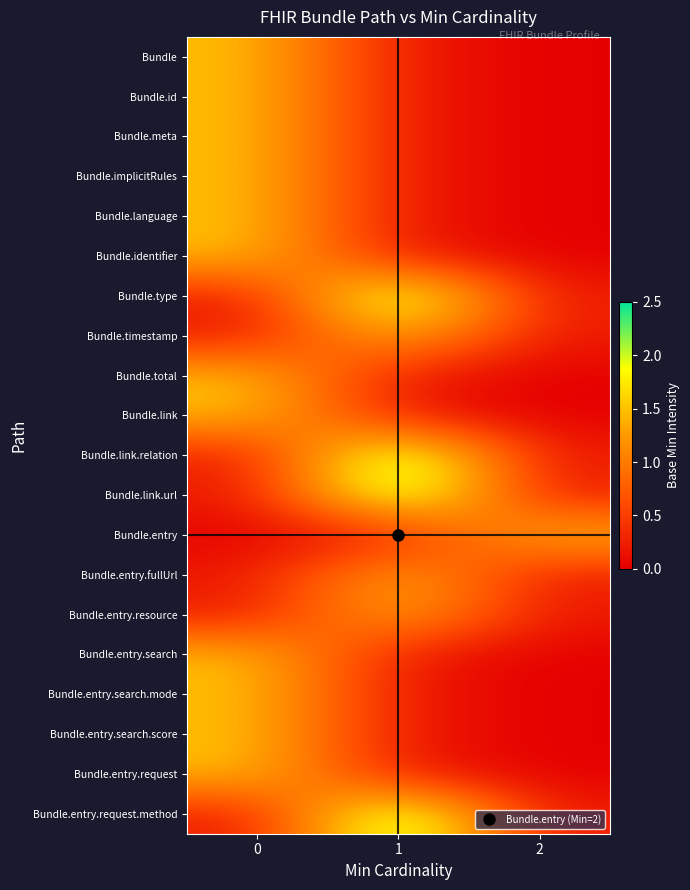

Reading left to right, list all the values displayed in this chart.

Bundle: 0=1.5	1=0.2	2=0.0
Bundle.id: 0=1.5	1=0.2	2=0.0
Bundle.meta: 0=1.5	1=0.2	2=0.0
Bundle.implicitRules: 0=1.5	1=0.2	2=0.0
Bundle.language: 0=1.5	1=0.2	2=0.0
Bundle.identifier: 0=1.5	1=0.2	2=0.0
Bundle.type: 0=0.2	1=2.5	2=0.2
Bundle.timestamp: 0=0.2	1=1.5	2=0.2
Bundle.total: 0=1.5	1=0.2	2=0.0
Bundle.link: 0=1.5	1=0.2	2=0.0
Bundle.link.relation: 0=0.2	1=2.5	2=0.2
Bundle.link.url: 0=0.2	1=2.5	2=0.2
Bundle.entry: 0=0.0	1=0.2	2=1.5
Bundle.entry.fullUrl: 0=0.2	1=1.5	2=0.2
Bundle.entry.resource: 0=0.2	1=1.5	2=0.2
Bundle.entry.search: 0=1.5	1=0.2	2=0.0
Bundle.entry.search.mode: 0=1.5	1=0.2	2=0.0
Bundle.entry.search.score: 0=1.5	1=0.2	2=0.0
Bundle.entry.request: 0=1.5	1=0.2	2=0.0
Bundle.entry.request.method: 0=0.2	1=2.5	2=0.2